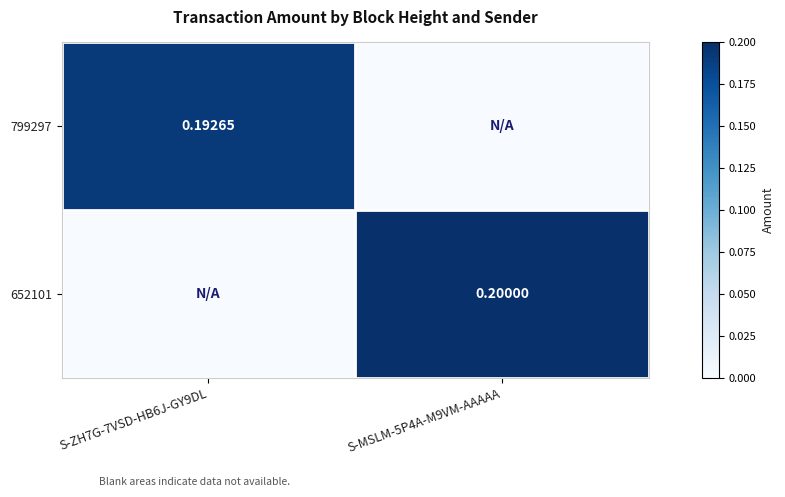

At which label is 652101 closest to 0?

S-ZH7G-7VSD-HB6J-GY9DL